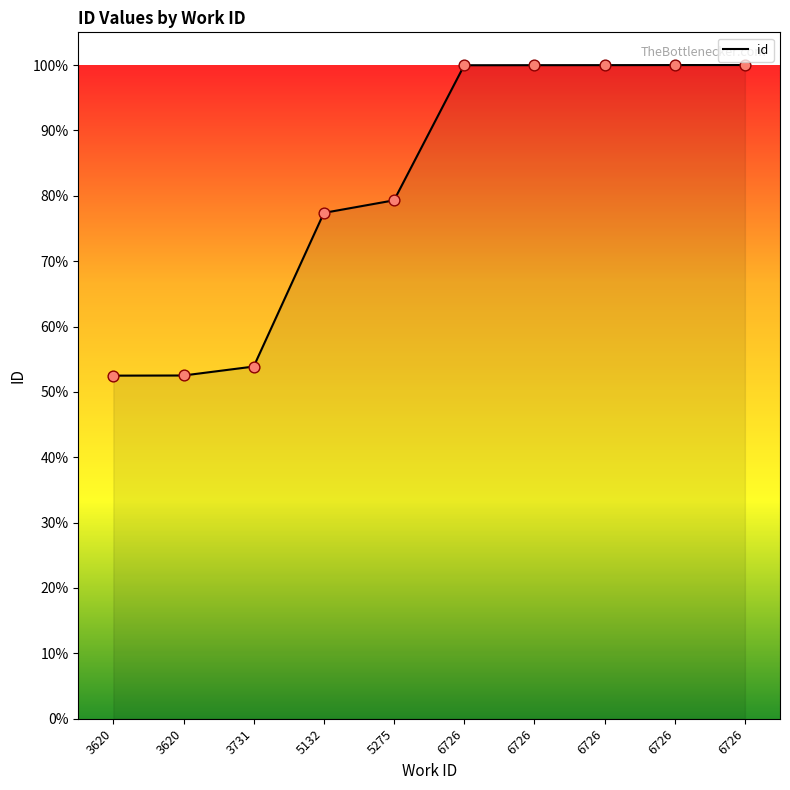

What is the ratio of the value at 5275 to the value at 6726?

0.8